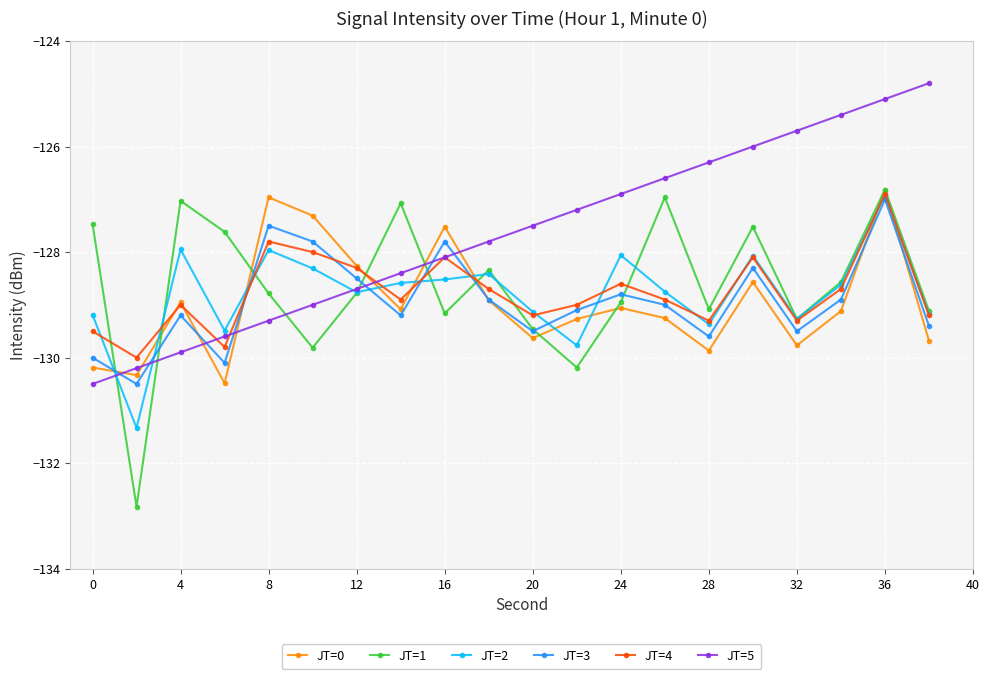

Which series has the largest total across all categories?

JT=5